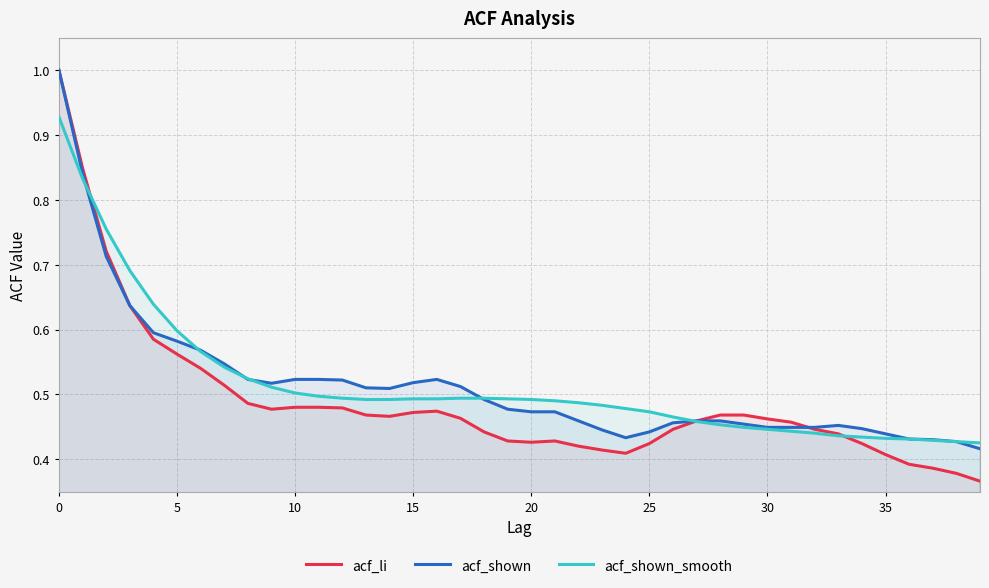

Is the value of acf_shown at 0 greater than the value of acf_shown_smooth at 30?

Yes